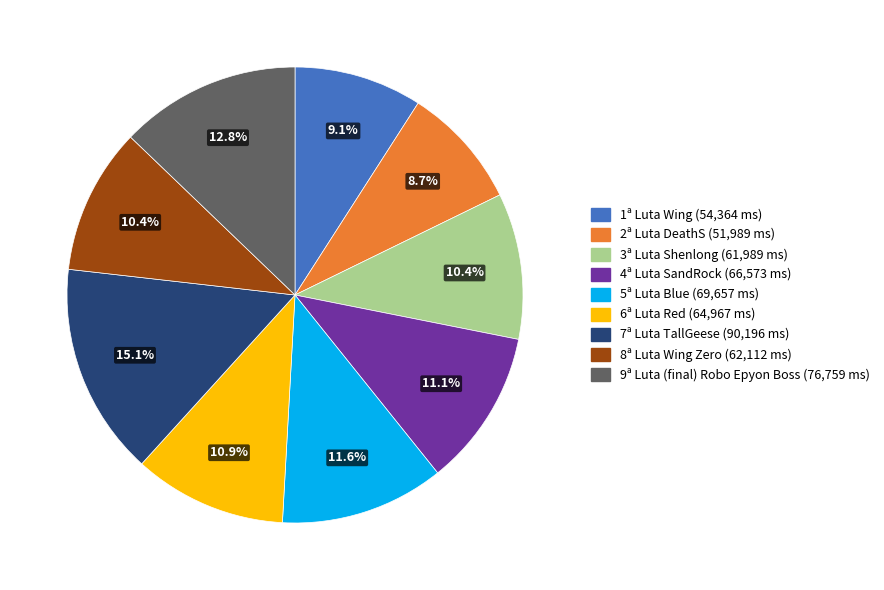

Count the number of slices in the pie.

9